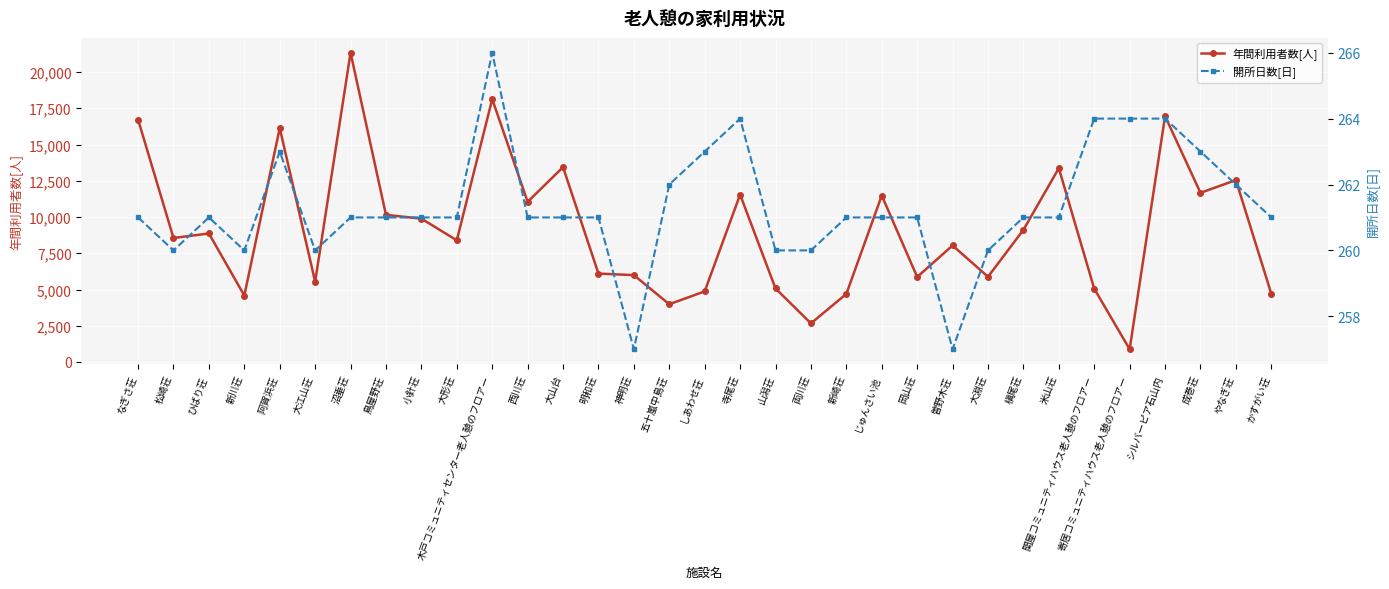

True or false: 年間利用者数[人] and 開所日数[日] cross at least once.

False